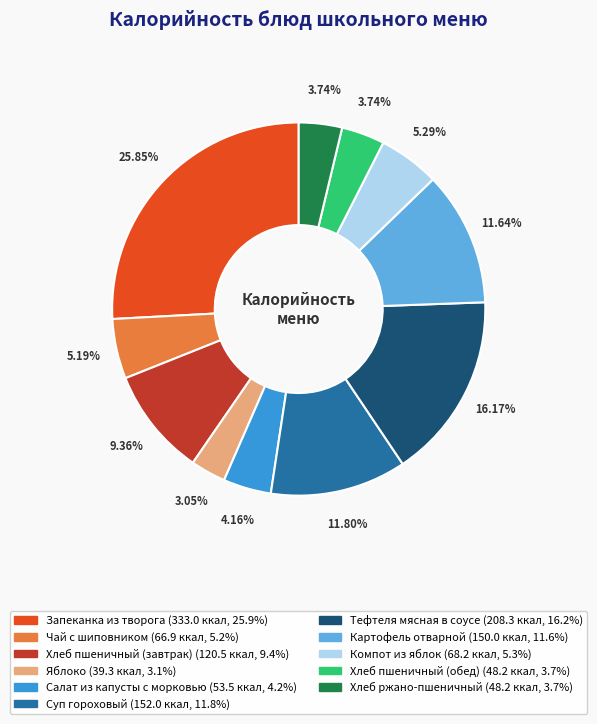

True or false: Тефтеля мясная в соусе accounts for 9% of the total.

False